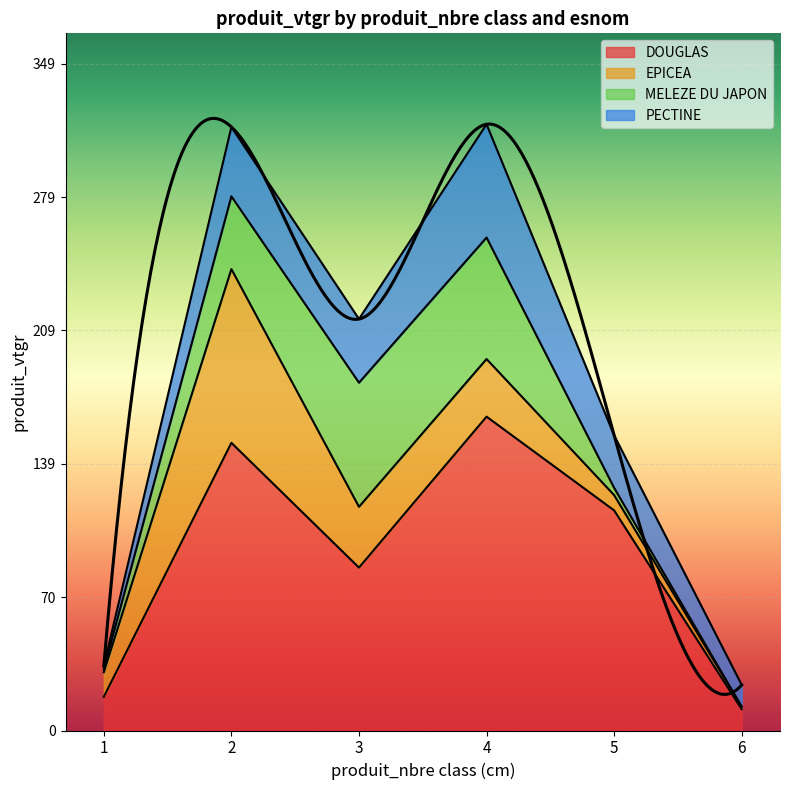

Where do EPICEA and PECTINE first cross each other?

2 and 3